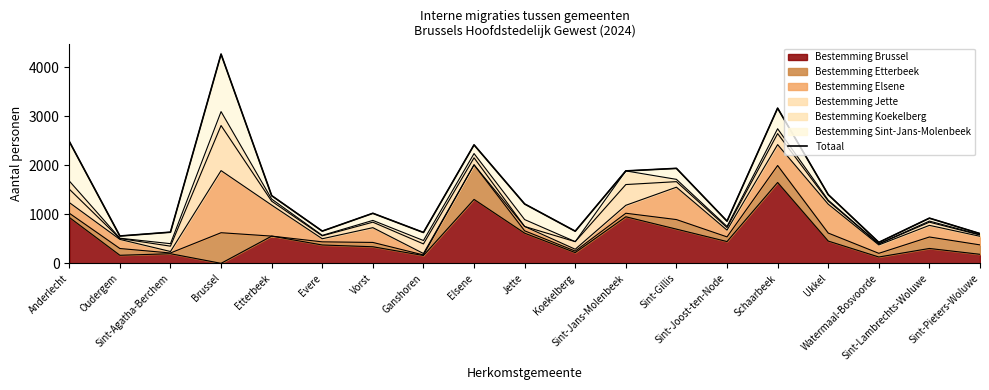

The chart shows a value of 1308 at Sint-Joost-ten-Node. True or false?

False